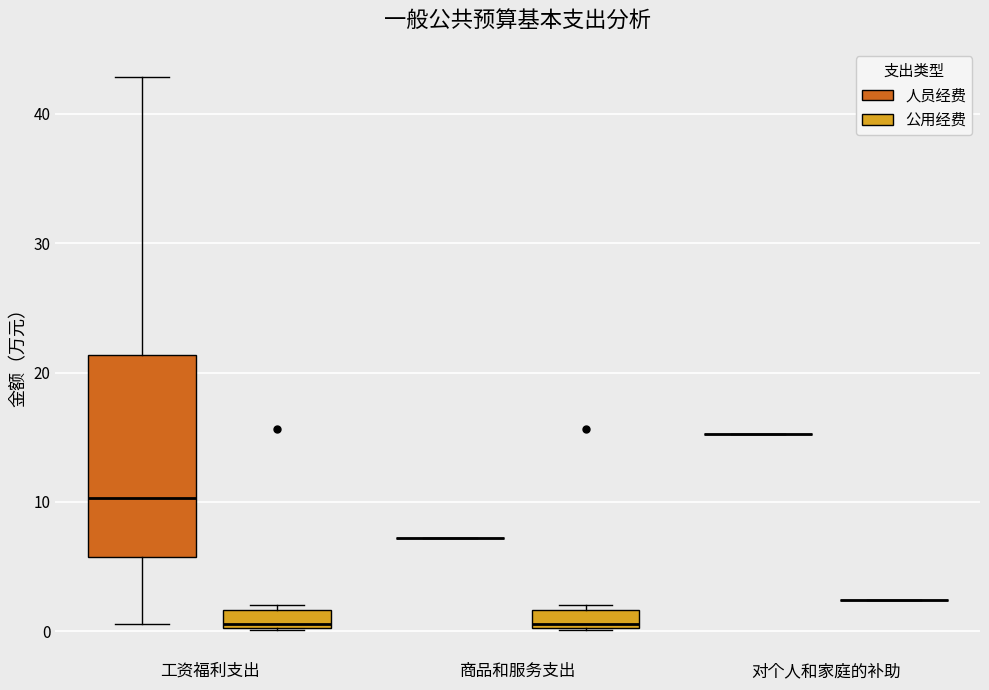

Where is the upper edge of the box for 工资福利支出 (人员经费) on the y-axis? The values are not printed on the chart, so give them approximately, as read against the axis.

21